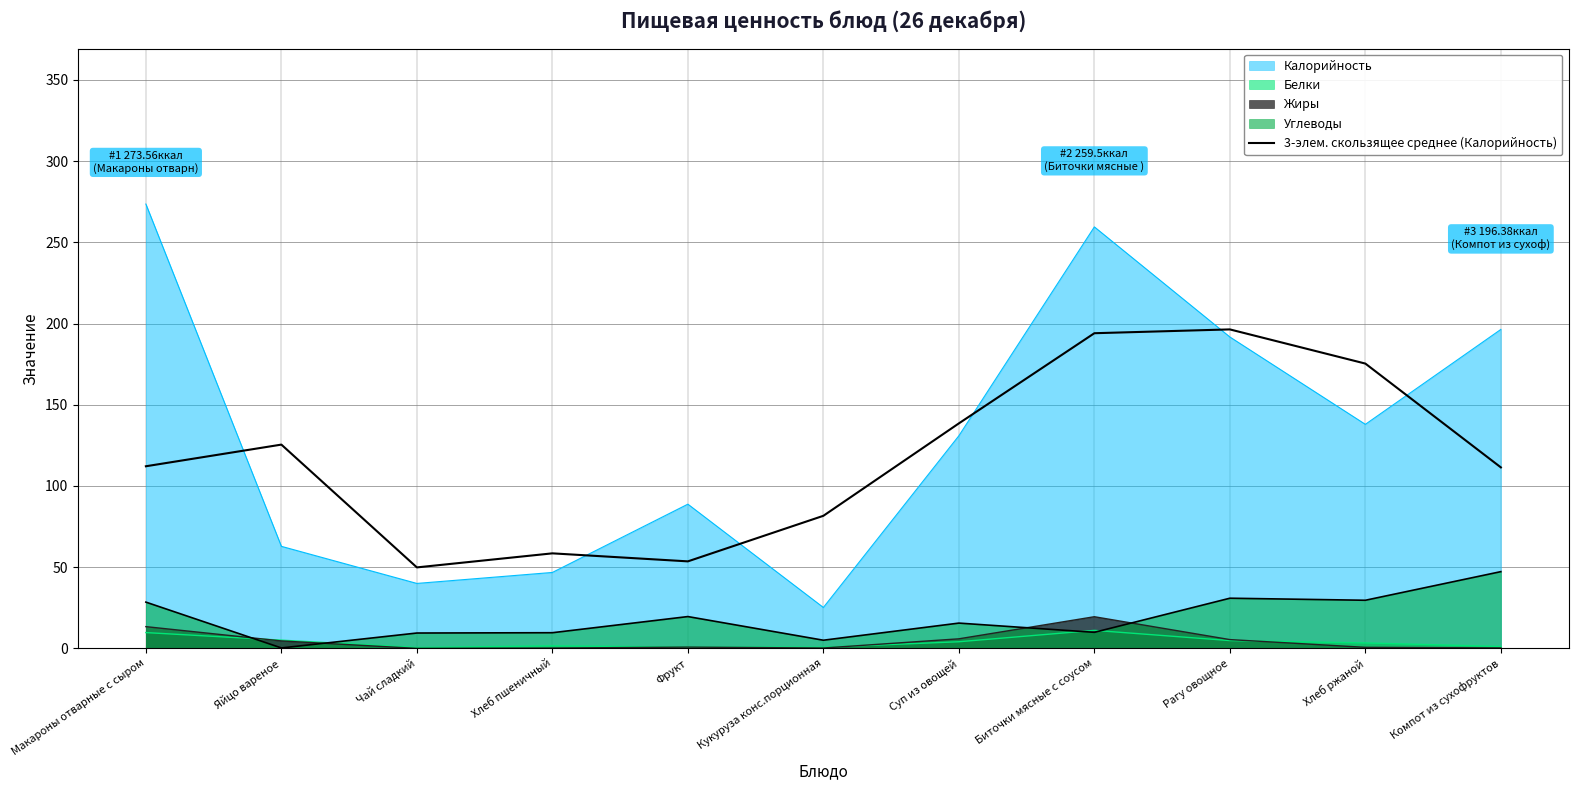

The chart shows a value of 175.3 at Хлеб ржаной. True or false?

True